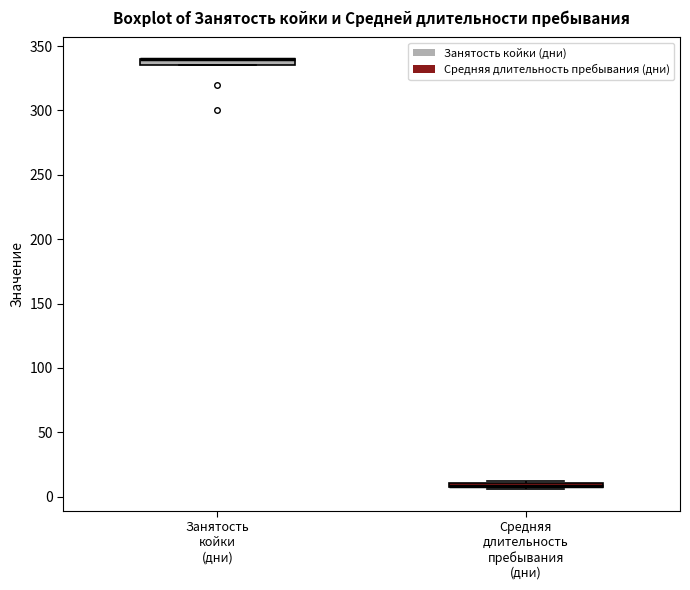

Where is the upper edge of the box for Средняя длительность пребывания (дни) on the y-axis? The values are not printed on the chart, so give them approximately, as read against the axis.

10